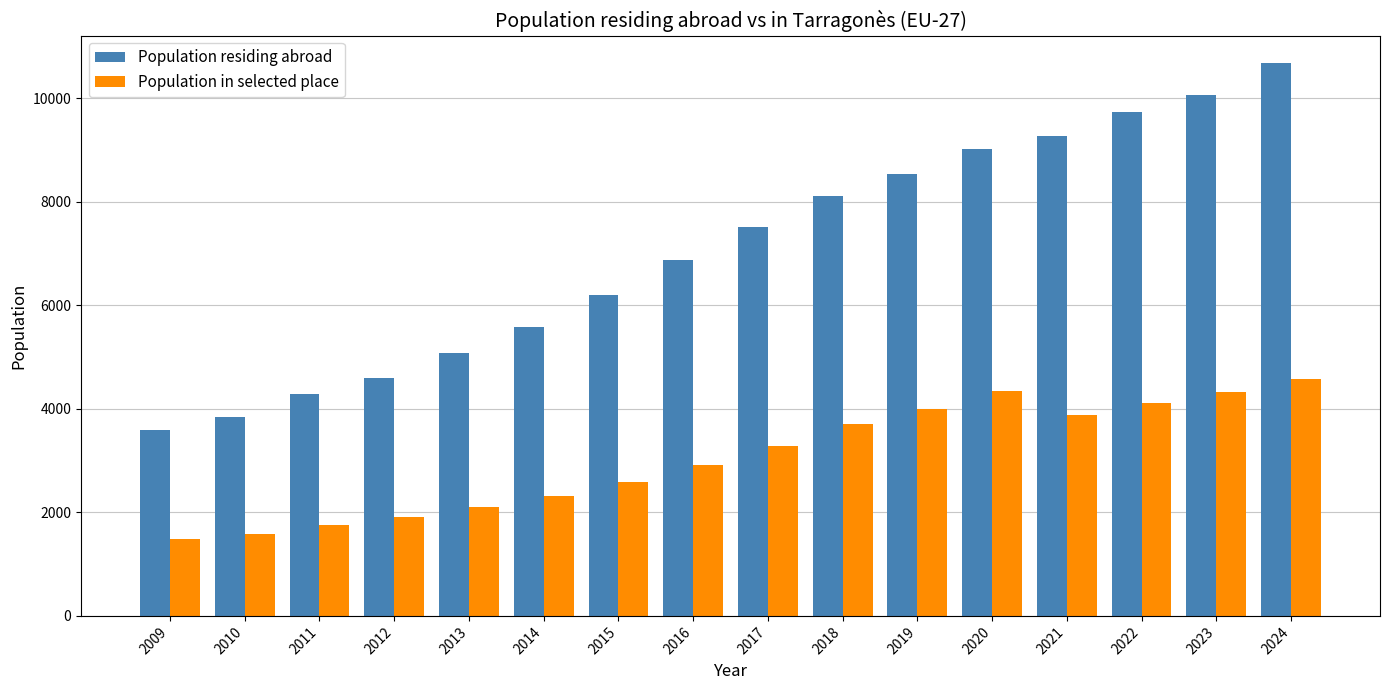

Which series has the largest total across all categories?

Population residing abroad